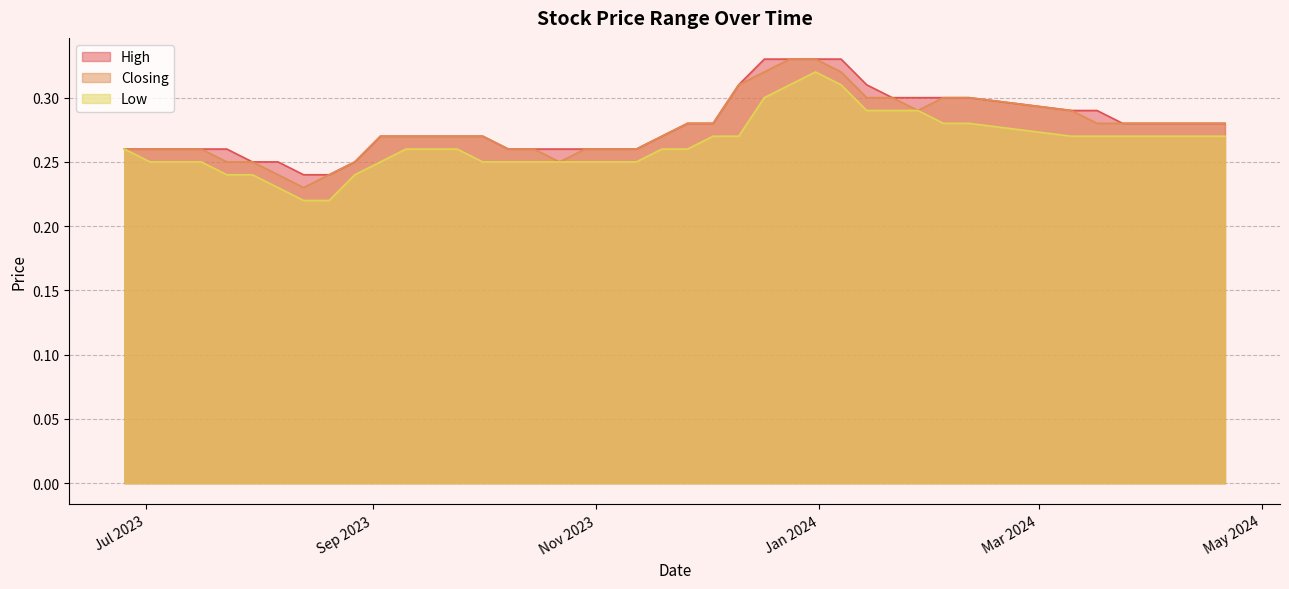

How many data points does each series have?

40